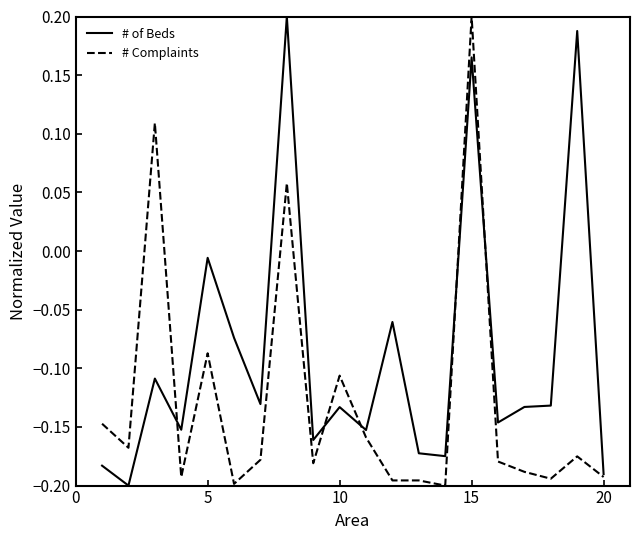

Does the chart have visible grid lines?

No